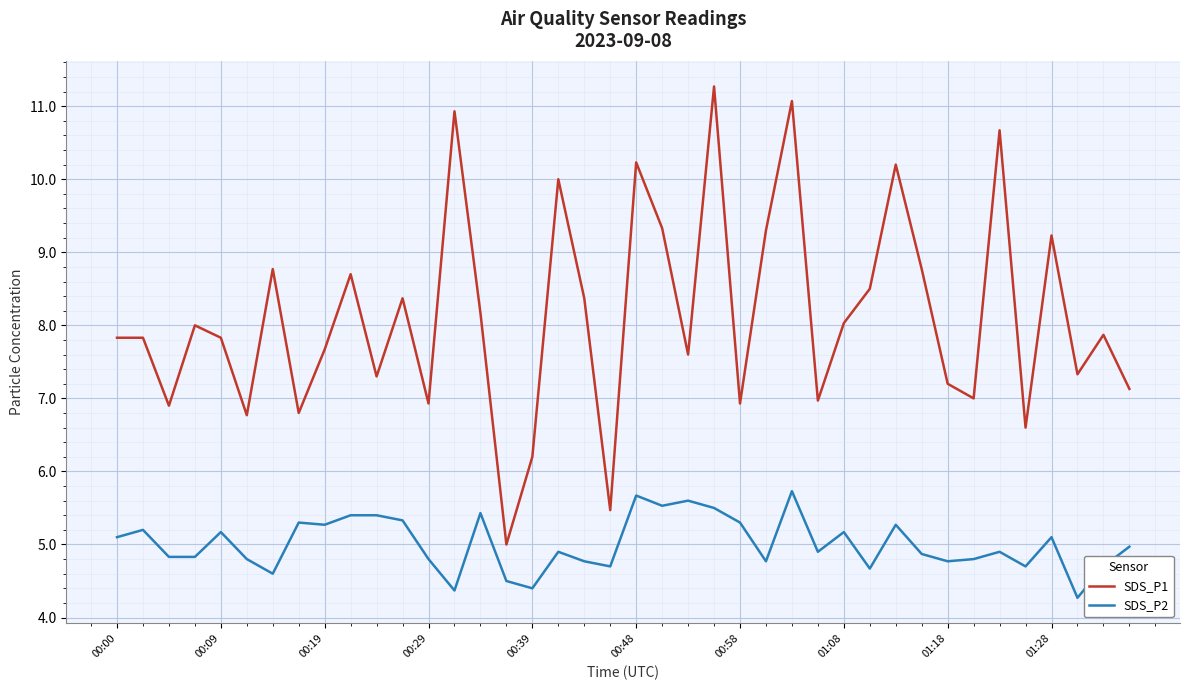

What is the maximum value shown in the chart?

11.3